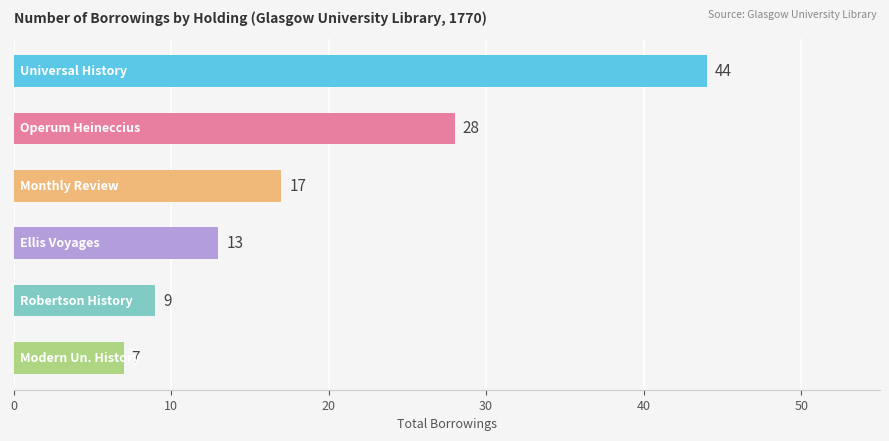

What is the value of the 2nd bar from the top?

28